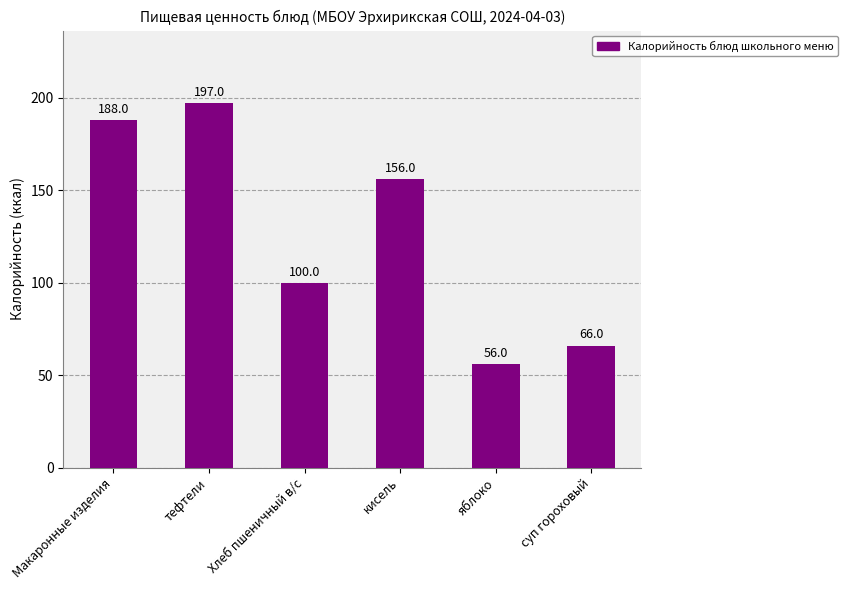

What is the greatest value displayed?

197